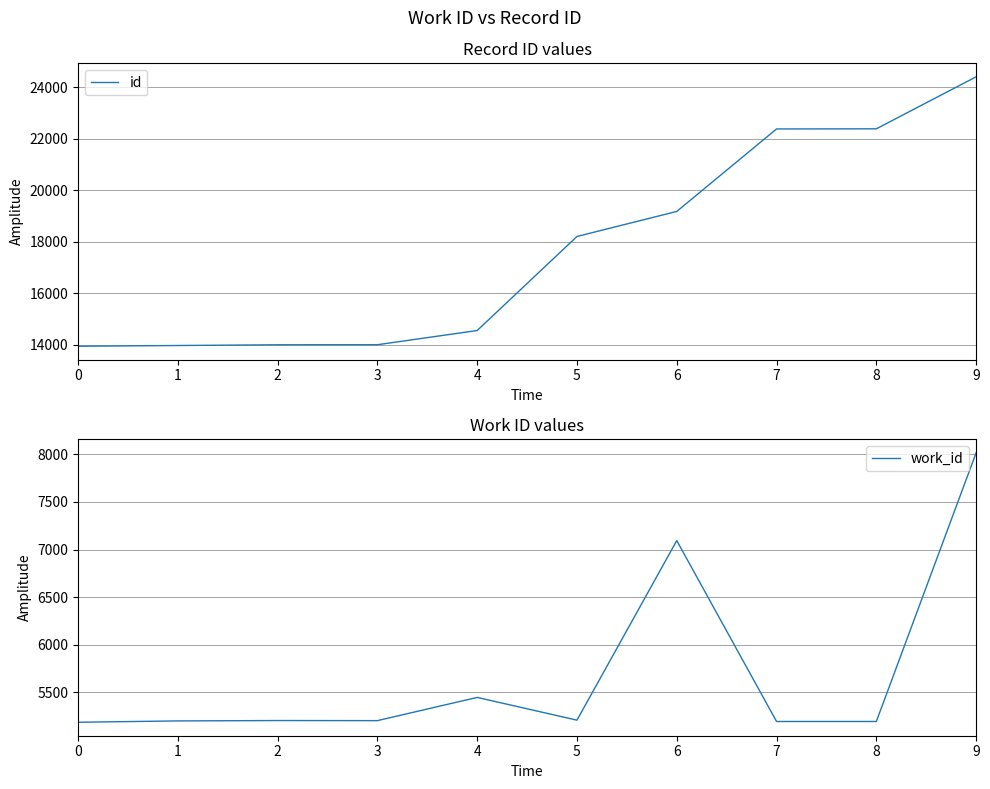

At 5, list the series in order from largest to smallest.

id, work_id